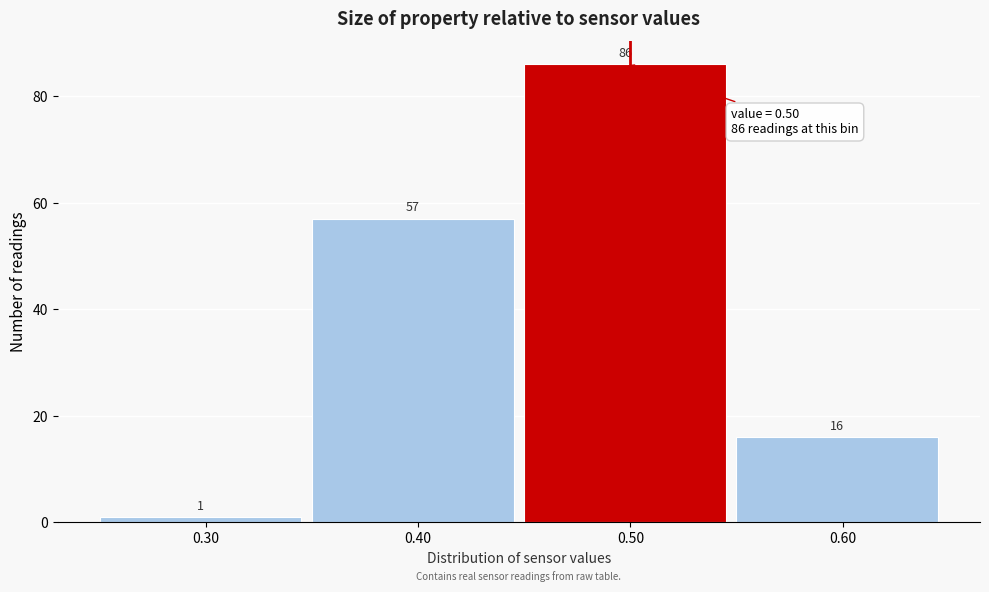

What is the height of the bar covering 0.35 to 0.45 on the x-axis?

57